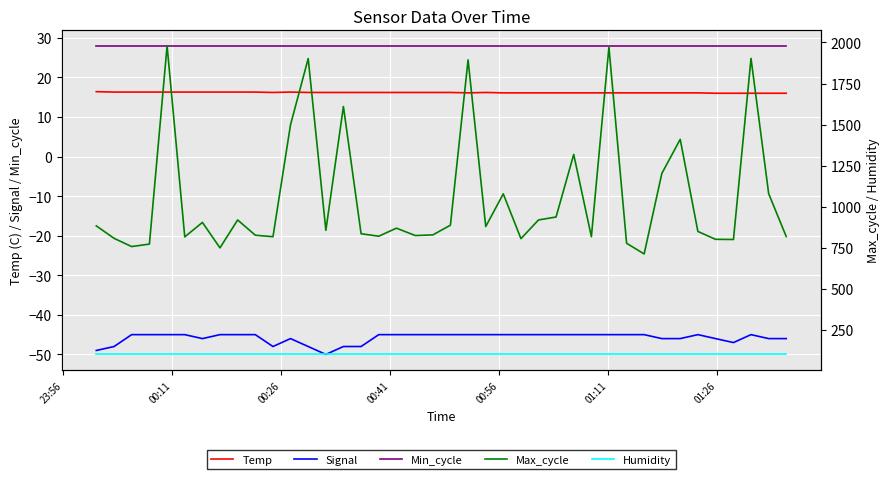

What is the average value of the Signal series?

-45.8